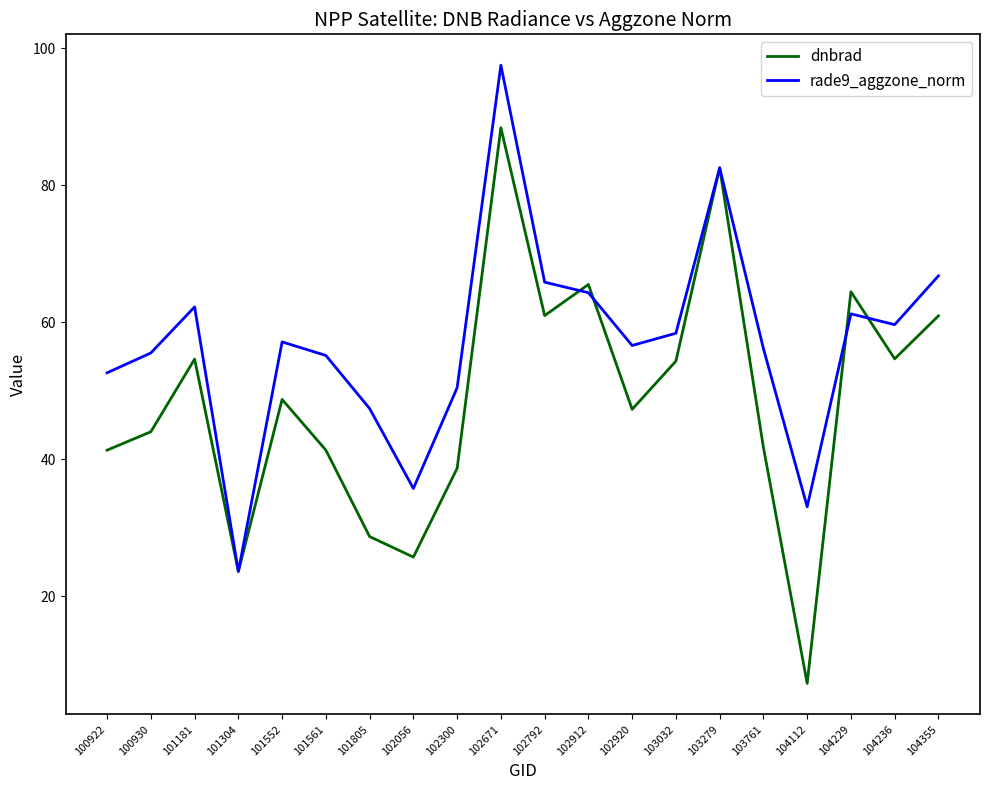

List the series in order of their peak value, lowest first.

dnbrad, rade9_aggzone_norm